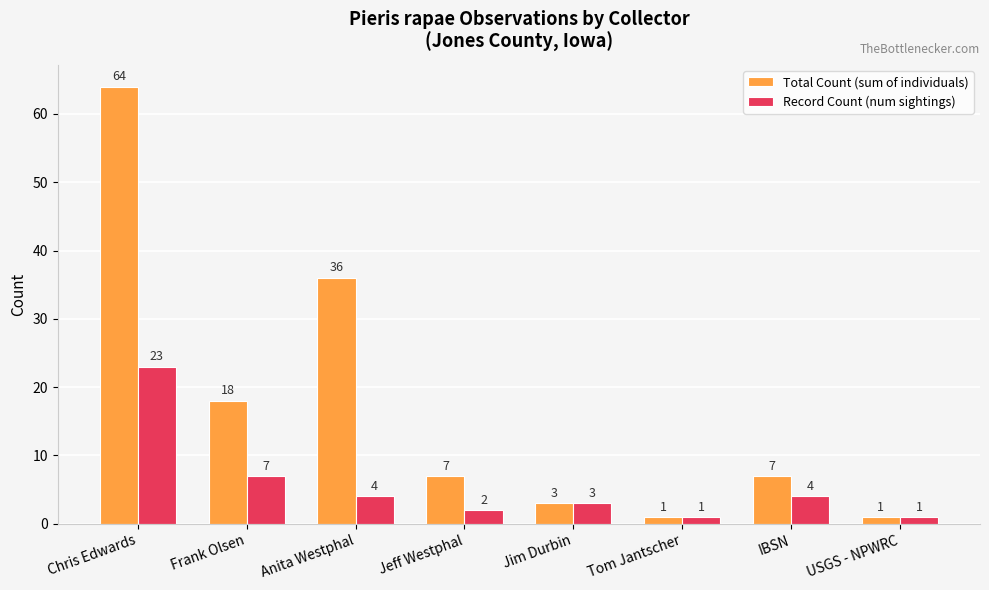

Which series has the largest total across all categories?

Total Count (sum of individuals)